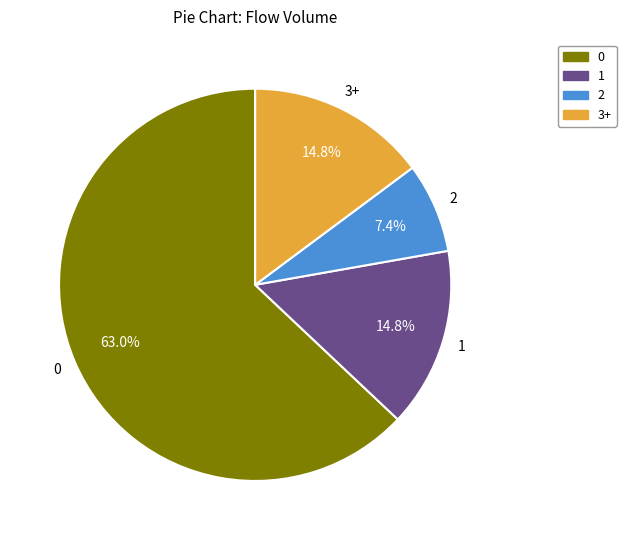

Is there a majority slice in this chart?

Yes